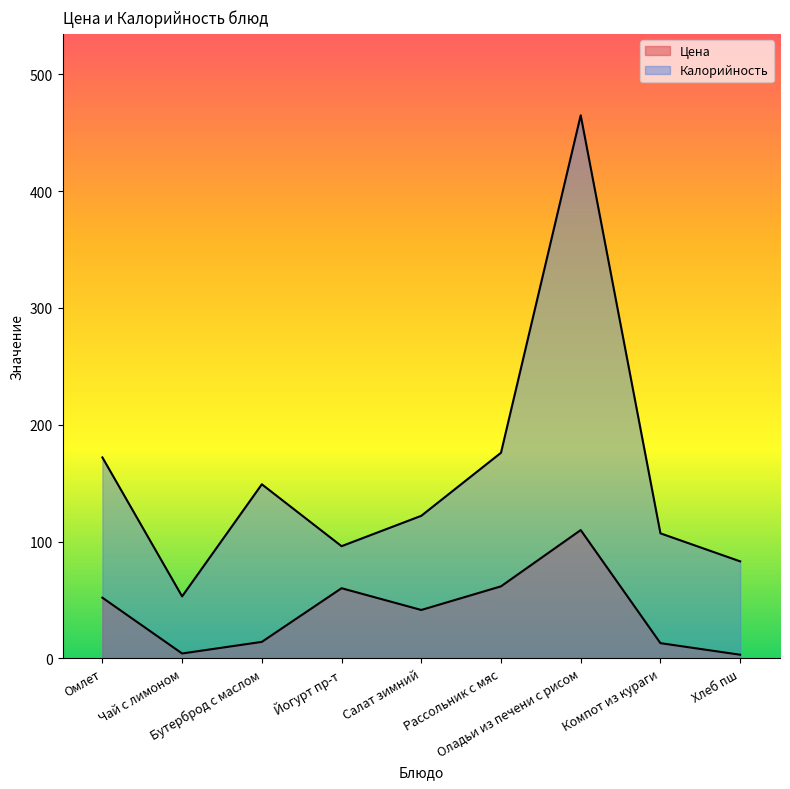

What position from the right is Рассольник с мяс?

4